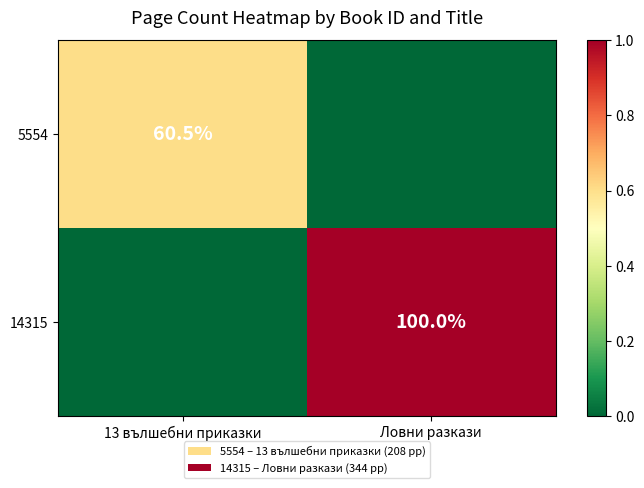

The 5554 series shows 28.7 at 13 вълшебни приказки. True or false?

False